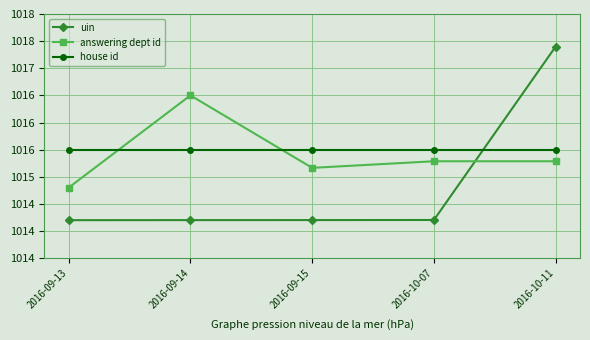

What are all the series names shown in the legend?

uin, answering dept id, house id